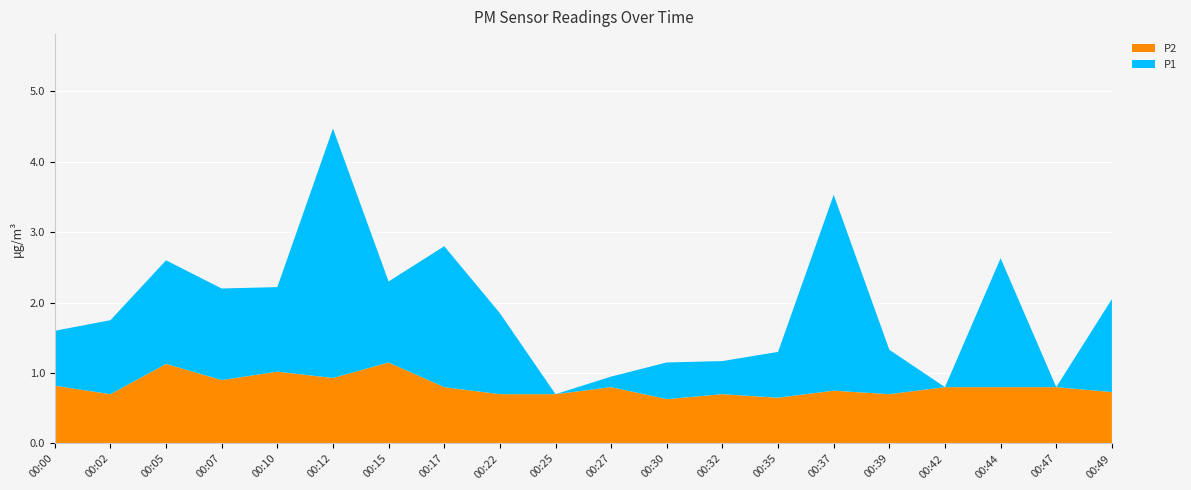

Reading left to right, transcribe all the data shown in this chart.

P1: 00:00=1.6	00:02=1.8	00:05=2.6	00:07=2.2	00:10=2.2	00:12=4.5	00:15=2.3	00:17=2.8	00:22=1.9	00:25=0.7	00:27=0.9	00:30=1.1	00:32=1.2	00:35=1.3	00:37=3.5	00:39=1.3	00:42=0.8	00:44=2.6	00:47=0.8	00:49=2.0
P2: 00:00=0.8	00:02=0.7	00:05=1.1	00:07=0.9	00:10=1.0	00:12=0.9	00:15=1.1	00:17=0.8	00:22=0.7	00:25=0.7	00:27=0.8	00:30=0.6	00:32=0.7	00:35=0.7	00:37=0.8	00:39=0.7	00:42=0.8	00:44=0.8	00:47=0.8	00:49=0.7